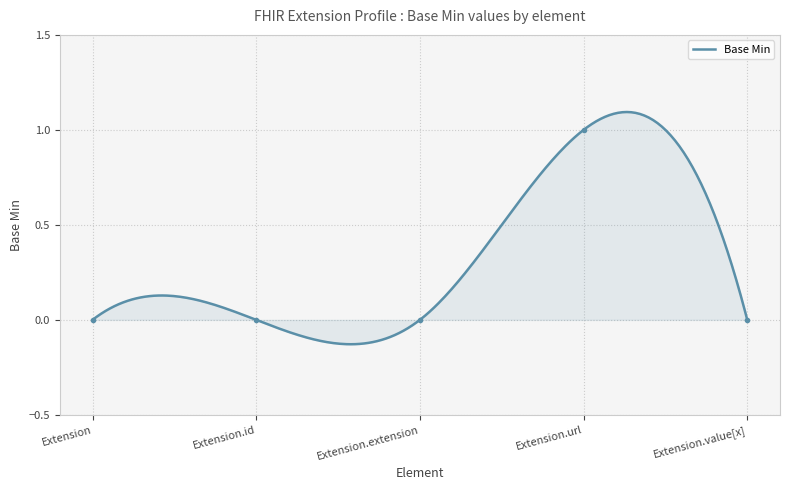

The value at Extension.value[x] is 0. True or false?

True